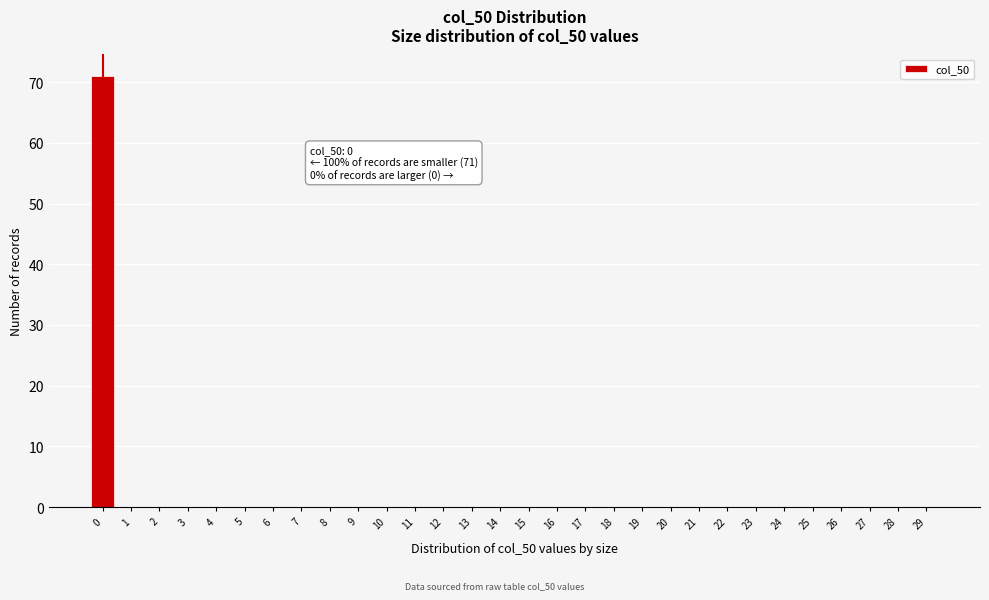

Reading left to right, transcribe all the data shown in this chart.

0=71	1=0	2=0	3=0	4=0	5=0	6=0	7=0	8=0	9=0	10=0	11=0	12=0	13=0	14=0	15=0	16=0	17=0	18=0	19=0	20=0	21=0	22=0	23=0	24=0	25=0	26=0	27=0	28=0	29=0